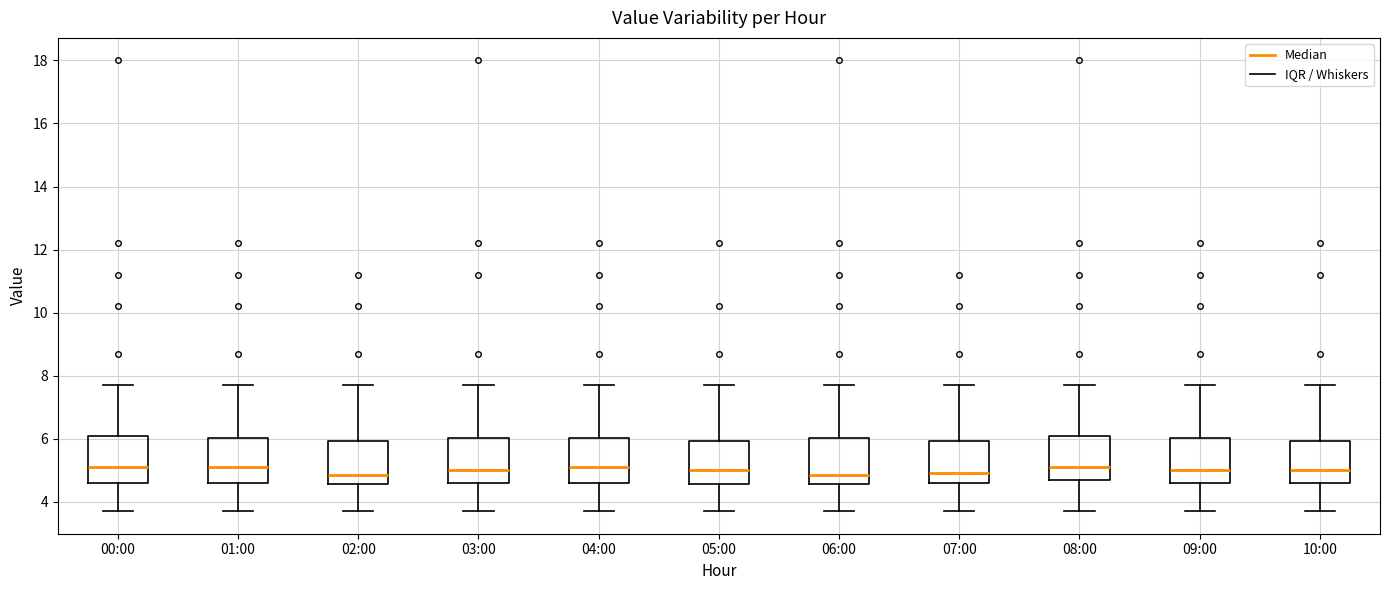

Reading left to right, transcribe this box plot: for each box, give where its median line is, the range the box spans, and where its two whiskers end, as read against the y-axis. The values are not printed on the chart, so give them approximately, as read against the axis.

00:00: median 5.2, box 4.6 to 6.2, whiskers 3.8 to 7.8
01:00: median 5.2, box 4.6 to 6.0, whiskers 3.8 to 7.8
02:00: median 4.8, box 4.6 to 6.0, whiskers 3.8 to 7.8
03:00: median 5.0, box 4.6 to 6.0, whiskers 3.8 to 7.8
04:00: median 5.2, box 4.6 to 6.0, whiskers 3.8 to 7.8
05:00: median 5.0, box 4.6 to 6.0, whiskers 3.8 to 7.8
06:00: median 4.8, box 4.6 to 6.0, whiskers 3.8 to 7.8
07:00: median 5.0, box 4.6 to 6.0, whiskers 3.8 to 7.8
08:00: median 5.2, box 4.6 to 6.2, whiskers 3.8 to 7.8
09:00: median 5.0, box 4.6 to 6.0, whiskers 3.8 to 7.8
10:00: median 5.0, box 4.6 to 6.0, whiskers 3.8 to 7.8